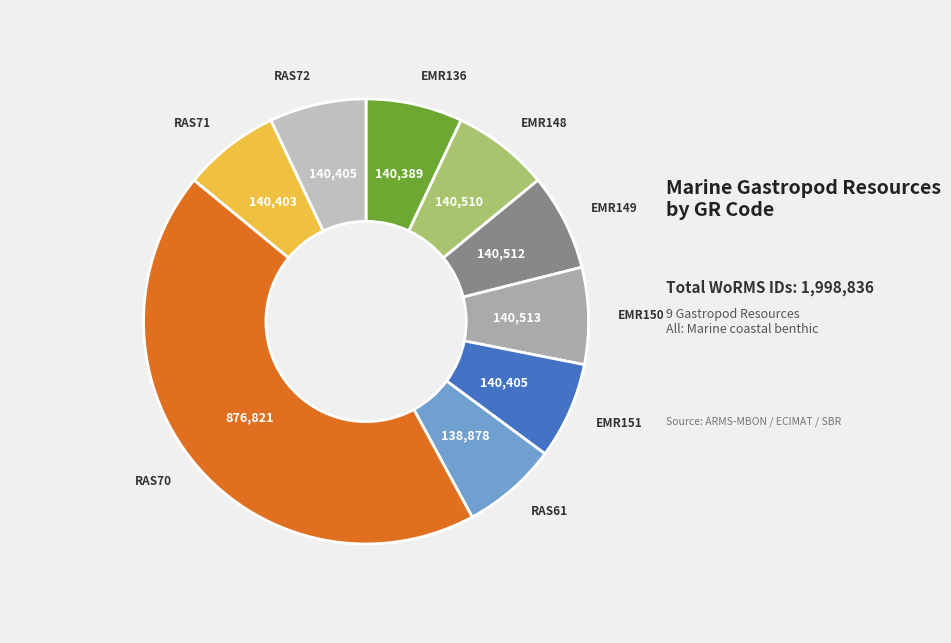

Is there any slice that represents more than half of the pie?

No